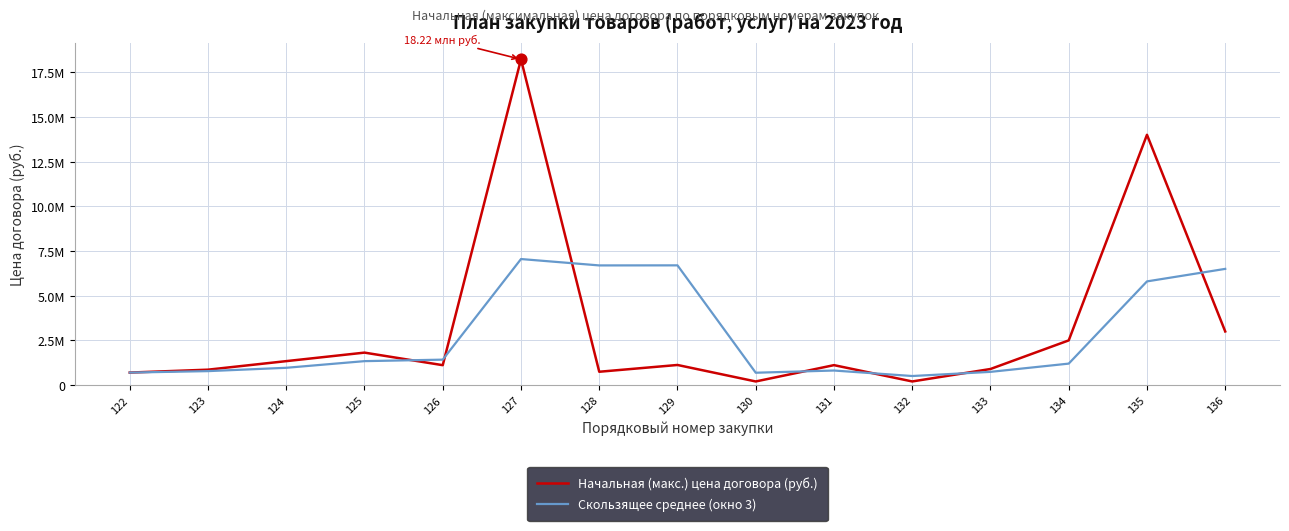

Which series has the largest total across all categories?

Начальная (макс.) цена договора (руб.)